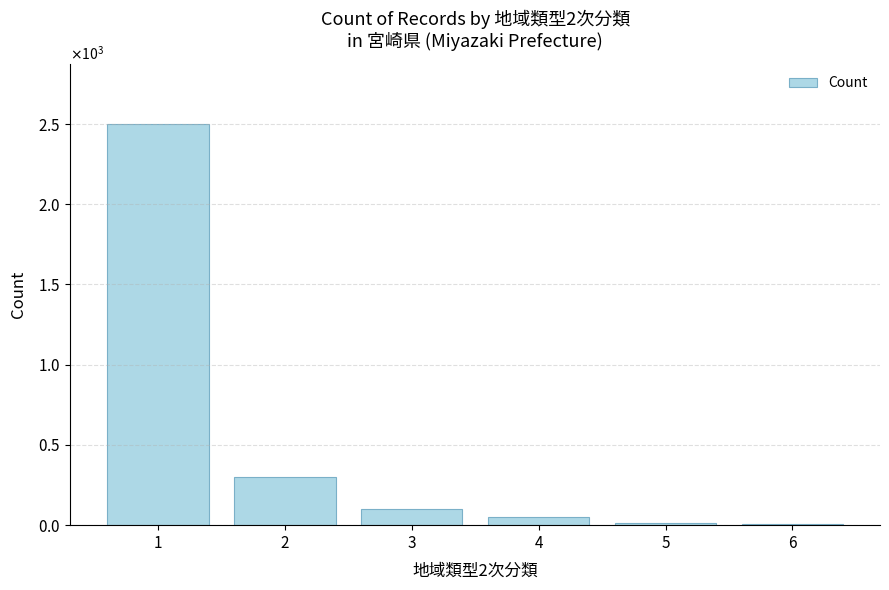

The chart shows a value of 5 at 6. True or false?

True